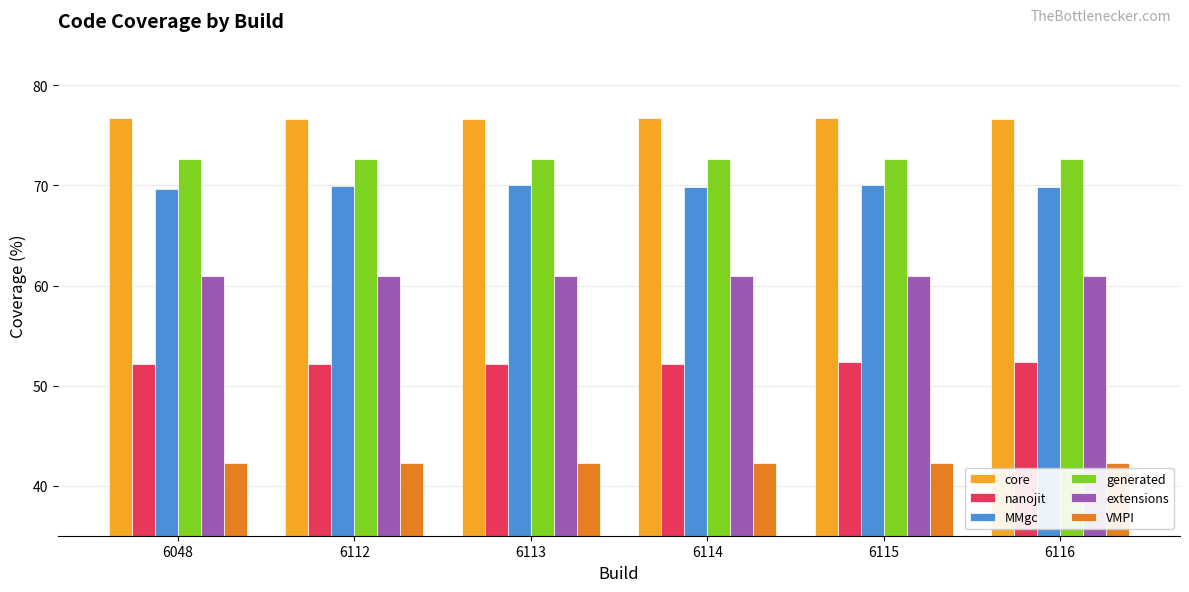

What is the difference between the highest and lowest values at 6112?

34.3